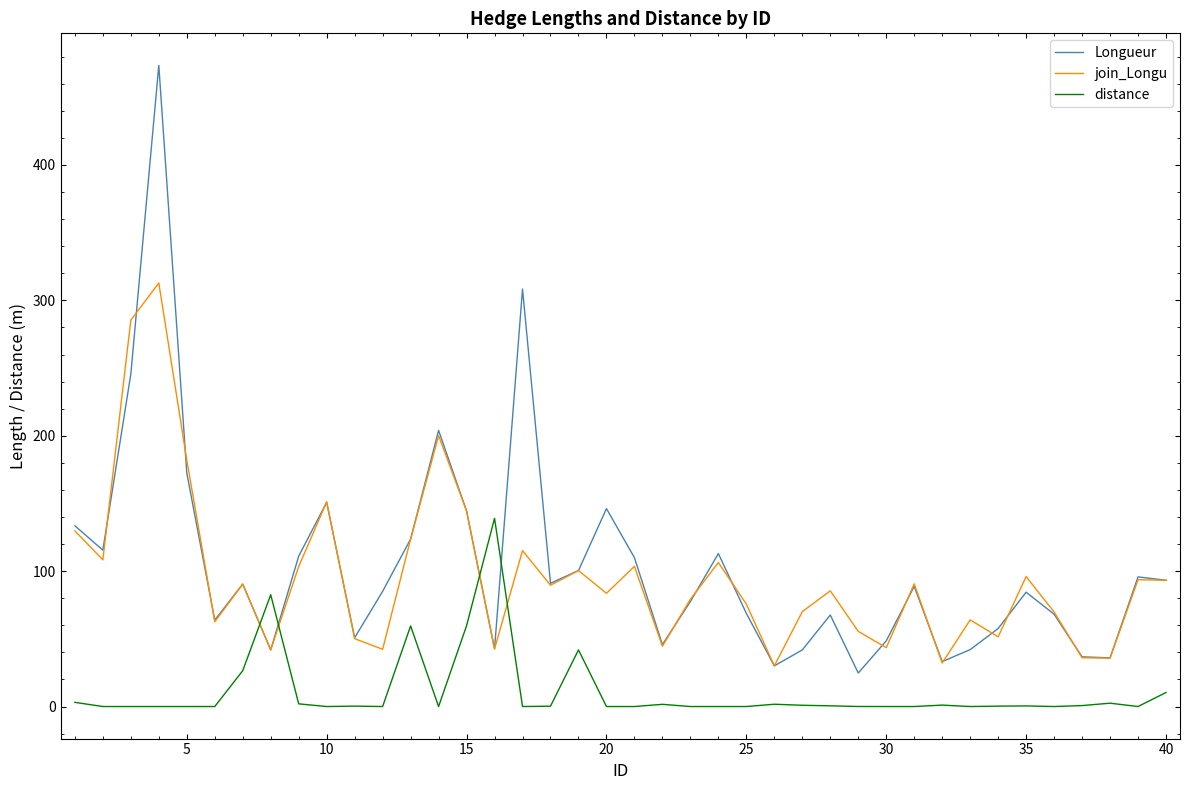

What are all the series names shown in the legend?

Longueur, join_Longu, distance